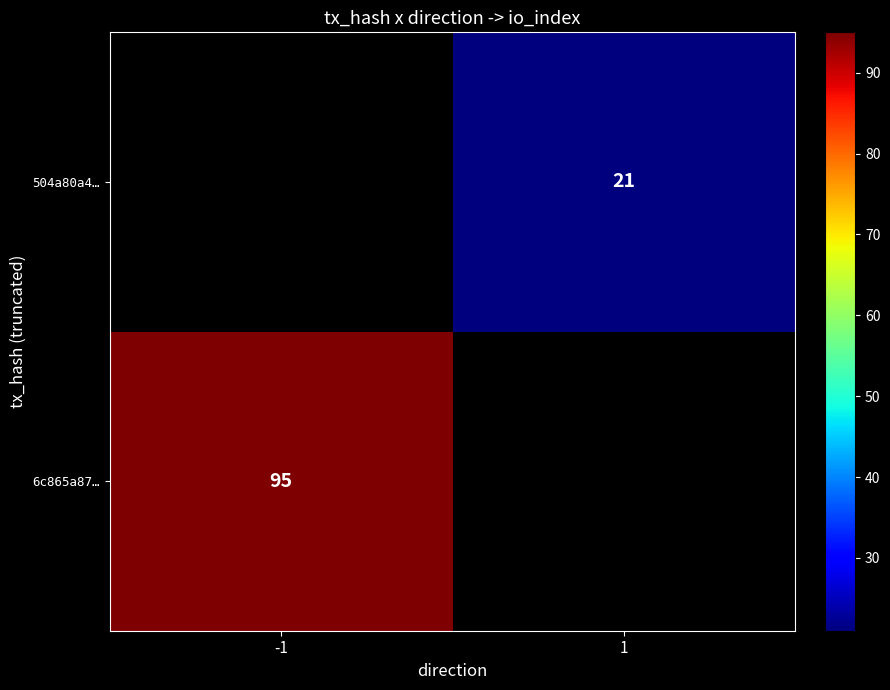

Which has a higher value, 1 or -1?

-1